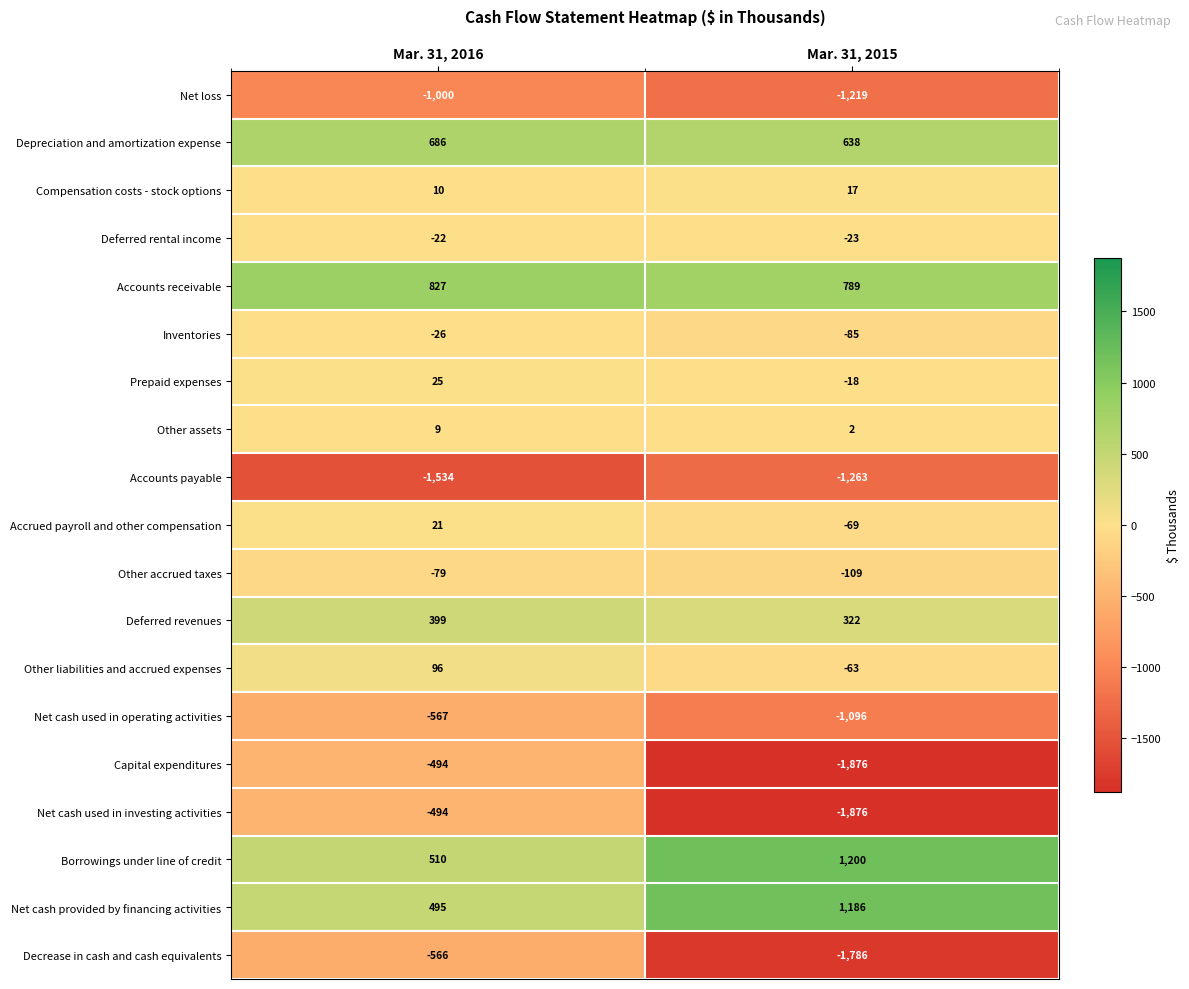

Is it true that Accounts payable equals -2586 at Mar. 31, 2016?

False